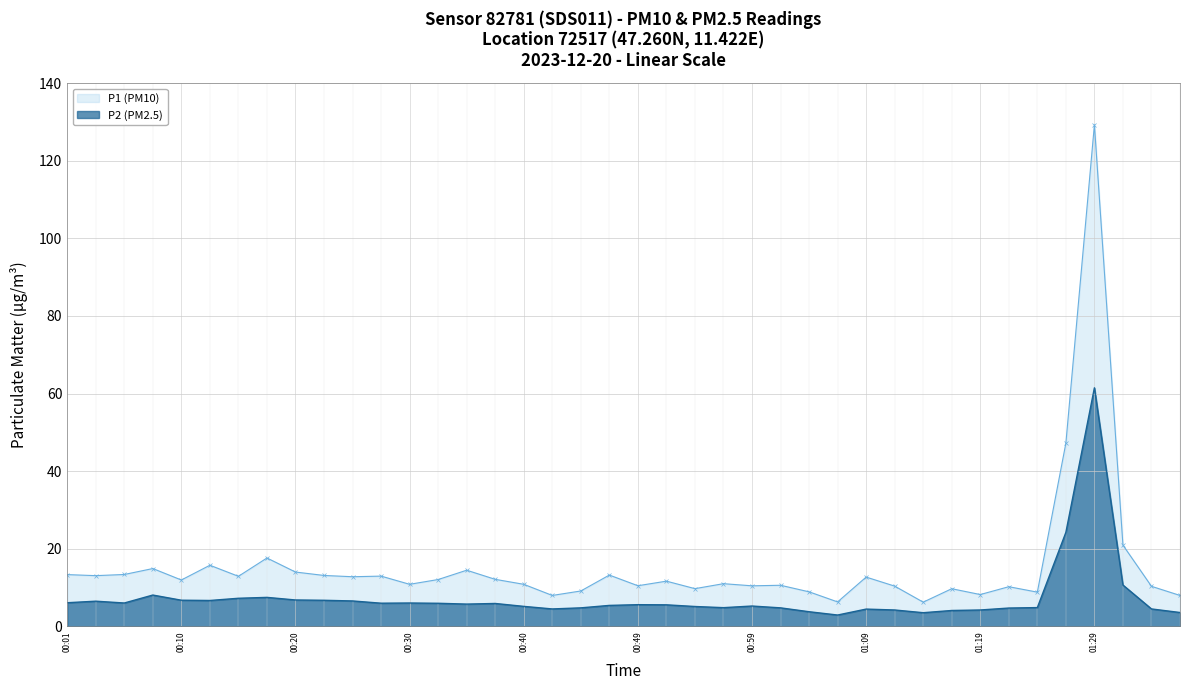

At how many categories does at least one series exceed 24?

2